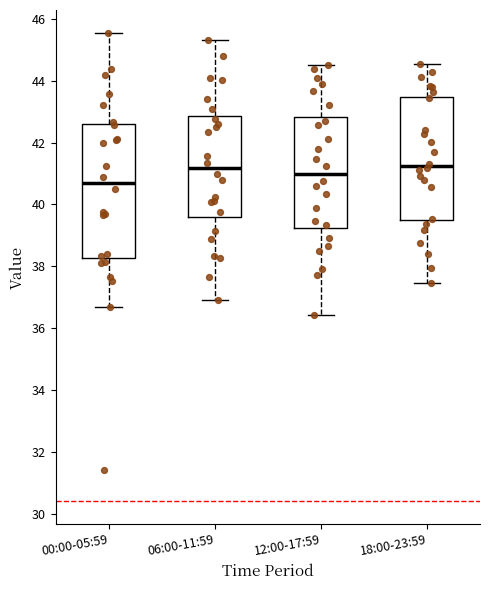

Reading left to right, transcribe this box plot: for each box, give where its median line is, the range the box spans, and where its two whiskers end, as read against the y-axis. The values are not printed on the chart, so give them approximately, as read against the axis.

00:00-05:59: median 40.8, box 38.2 to 42.6, whiskers 36.6 to 45.6
06:00-11:59: median 41.2, box 39.6 to 42.8, whiskers 37.0 to 45.4
12:00-17:59: median 41.0, box 39.2 to 42.8, whiskers 36.4 to 44.6
18:00-23:59: median 41.2, box 39.4 to 43.4, whiskers 37.4 to 44.6